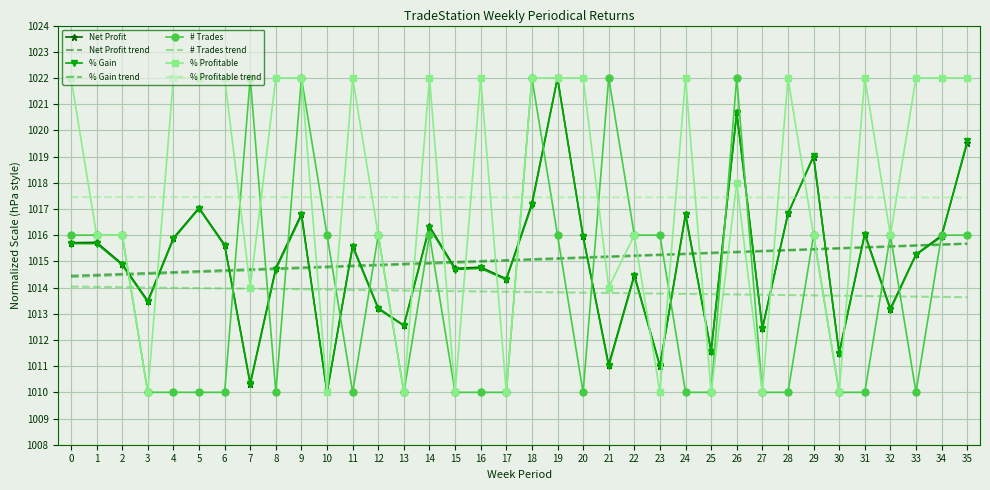

What is the average value of the % Profitable series?

1017.4